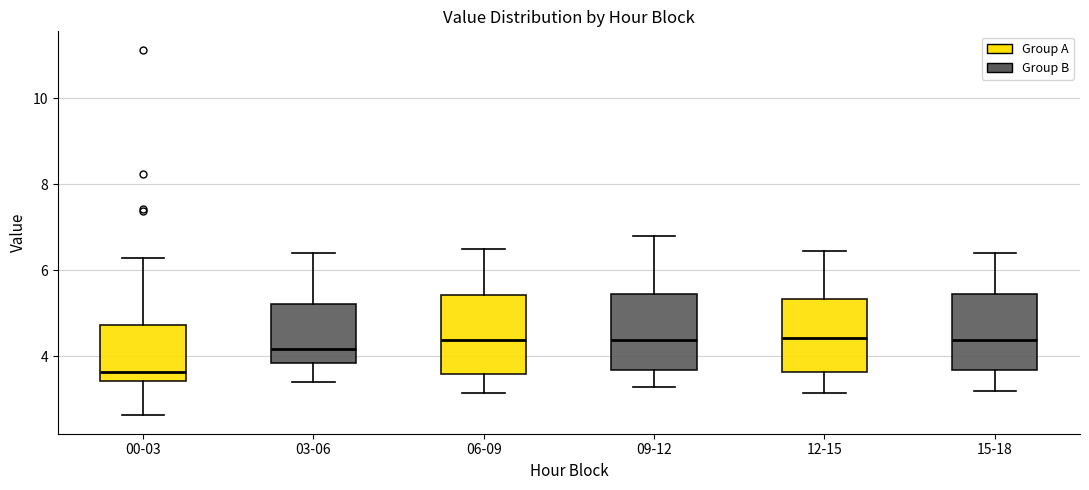

Where does the median line of the box for 12-15 sit on the y-axis? The values are not printed on the chart, so give them approximately, as read against the axis.

4.4